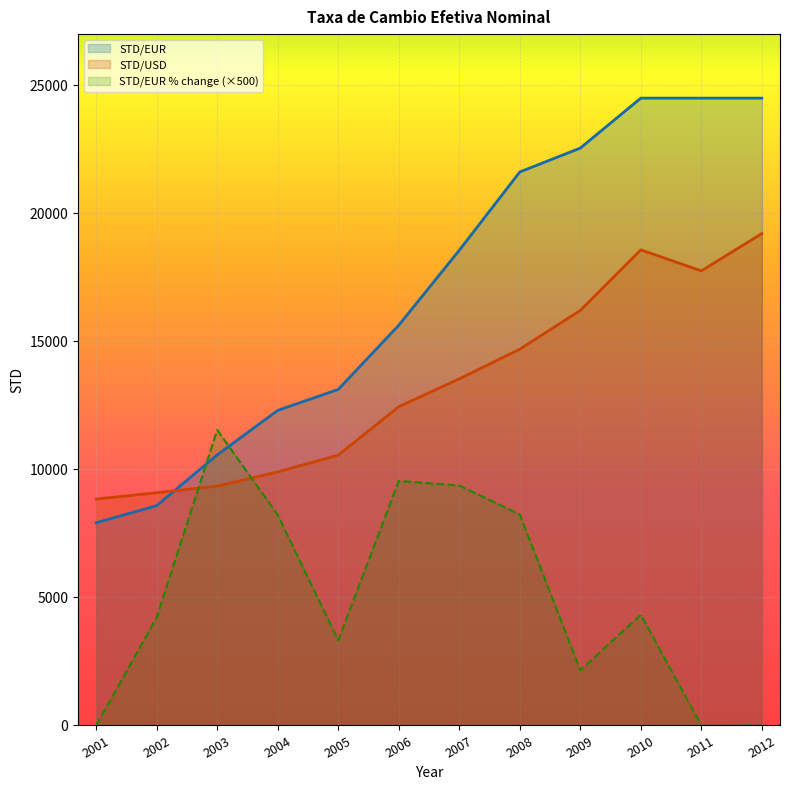

Reading right to left, extract all data points from this chart.

STD/EUR: 24500.0	24500.0	24500.0	22549.1	21616.4	18558.1	15629.7	13123.4	12305.9	10567.6	8585.7	7917.6
STD/USD: 19211.4	17754.2	18574.0	16208.5	14695.2	13536.8	12448.5	10558.0	9902.3	9347.6	9089.2	8842.1
STD/EUR % change: 0.0	0.0	4325.0	2155.0	8240.0	9370.0	9550.0	3320.0	8225.0	11540.0	4220.0	0.0